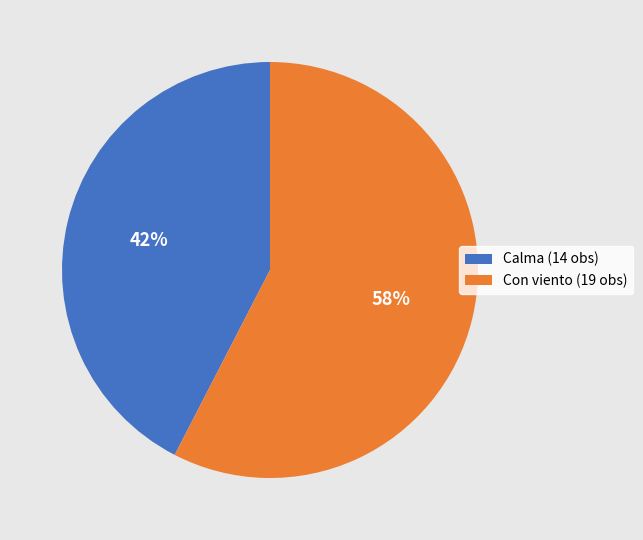

The Con viento (19 obs) slice represents 46% of the pie. True or false?

False